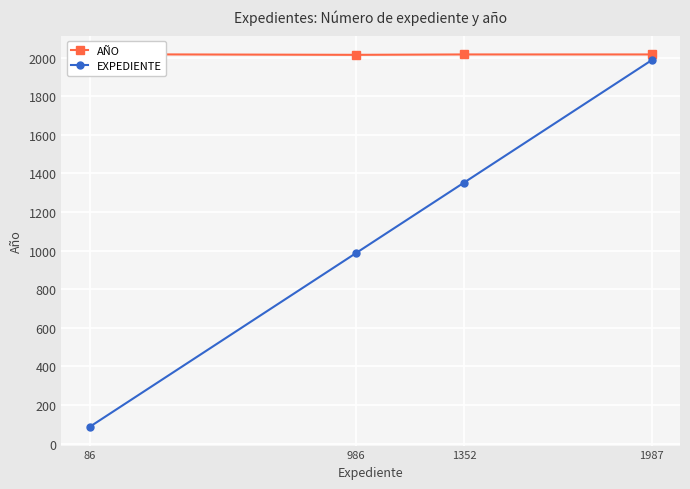

At which label does AÑO reach its peak?

86